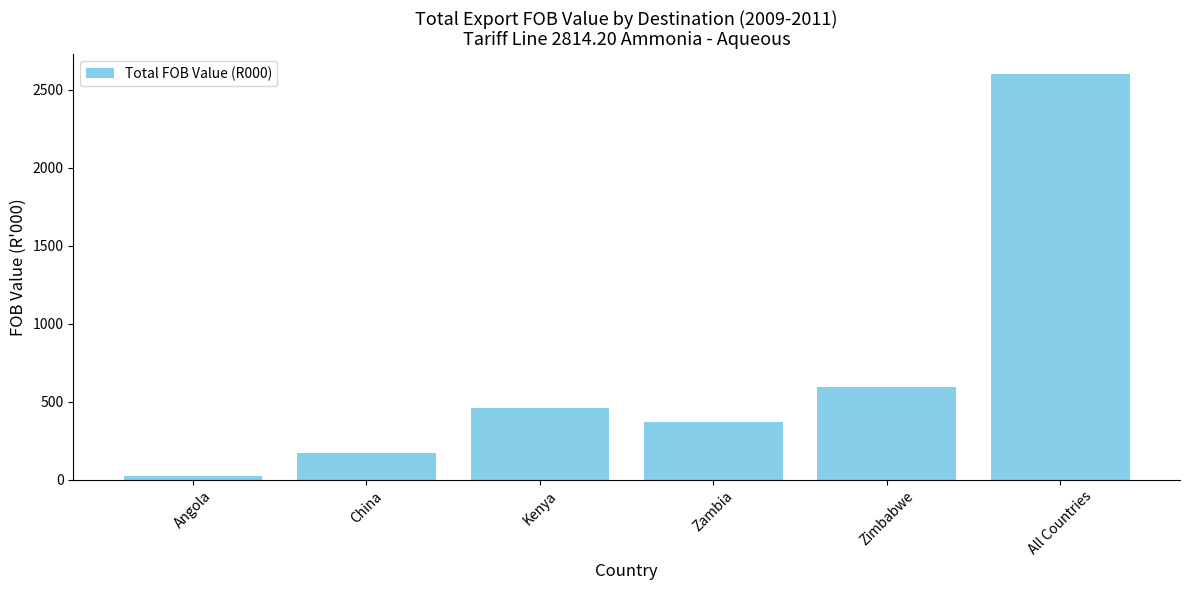

What is the ratio of the value at China to the value at Zimbabwe?

0.3